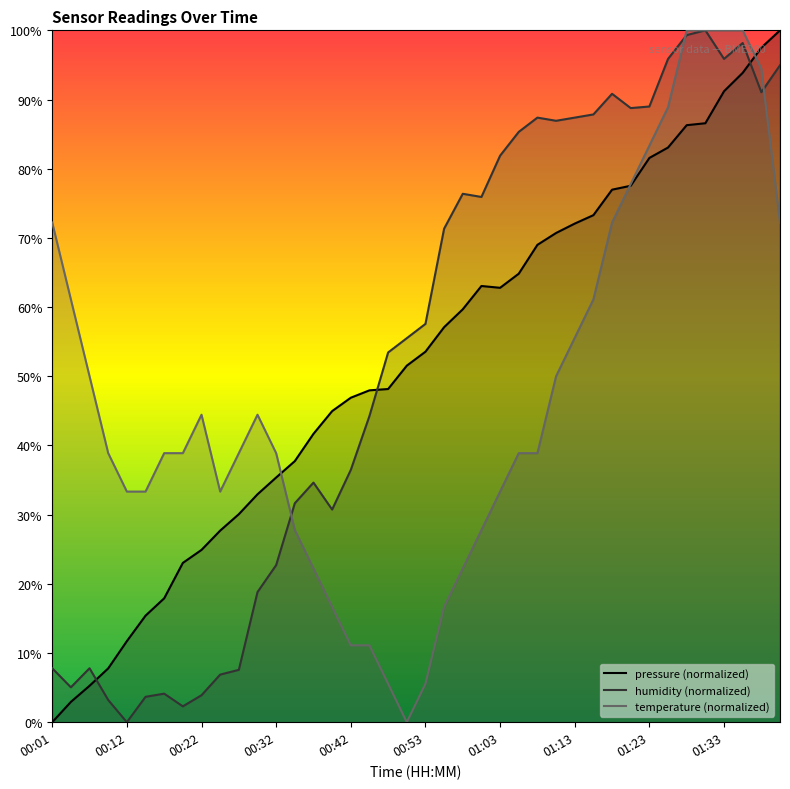

What is the label of the 28th point from the right?

00:32